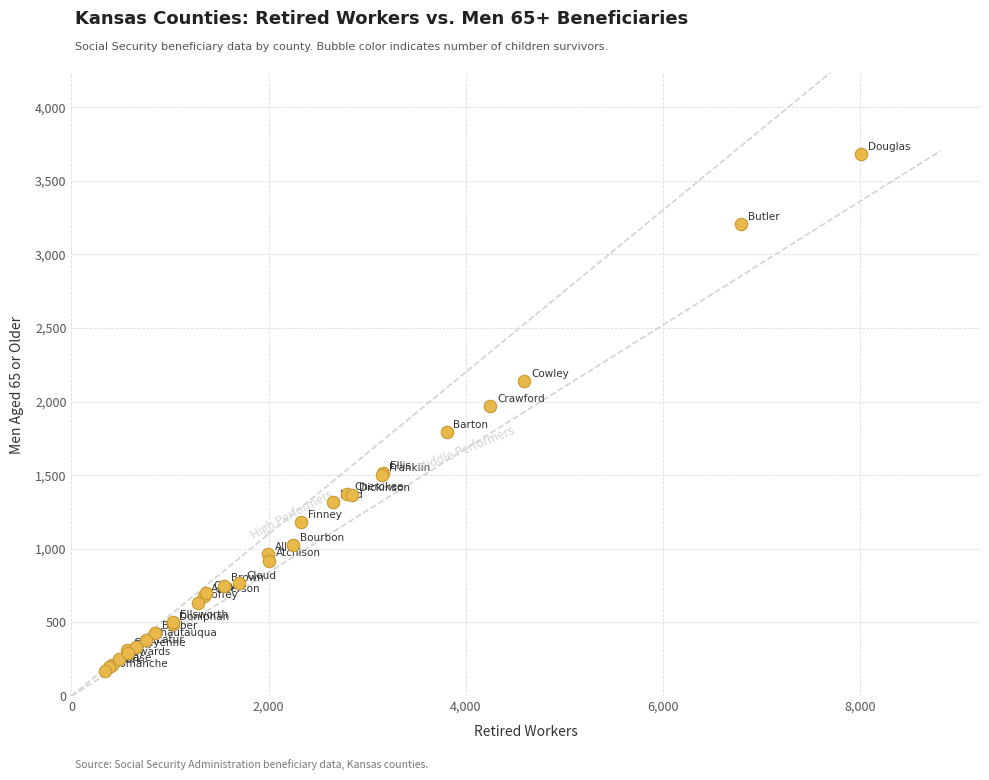

What Y value in the scatter plot is closest to 1925?

1970